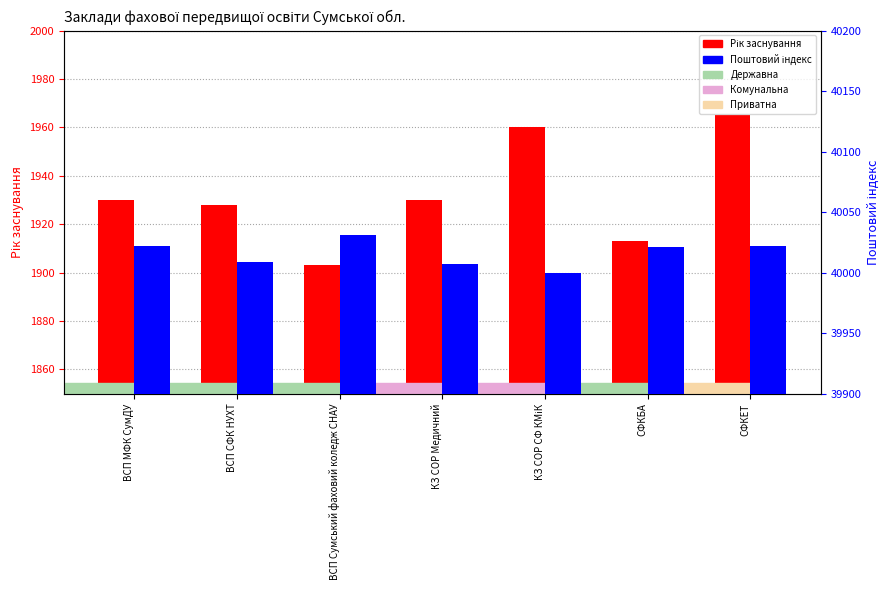

Does the chart contain stacked bars?

No